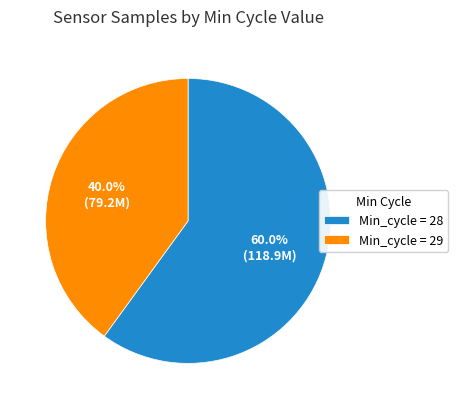

Does any single category account for the majority?

Yes